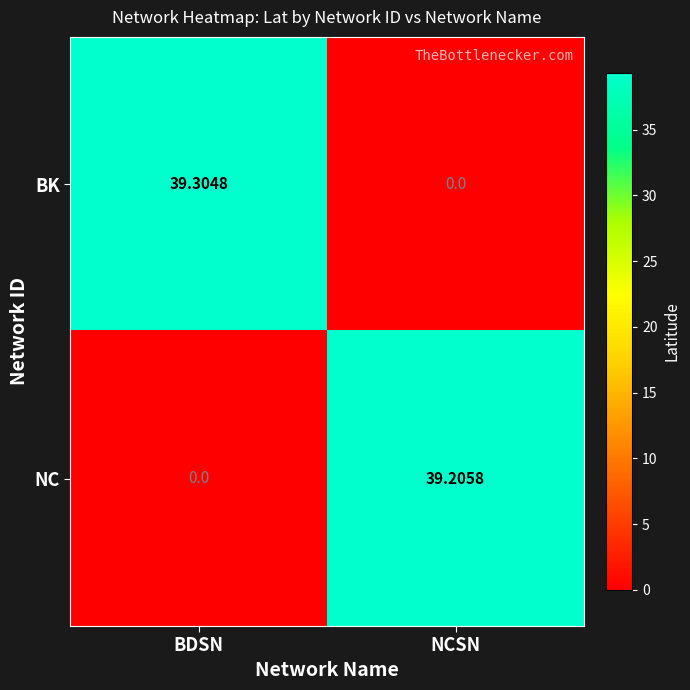

Where does the NC series first go above 39?

NCSN